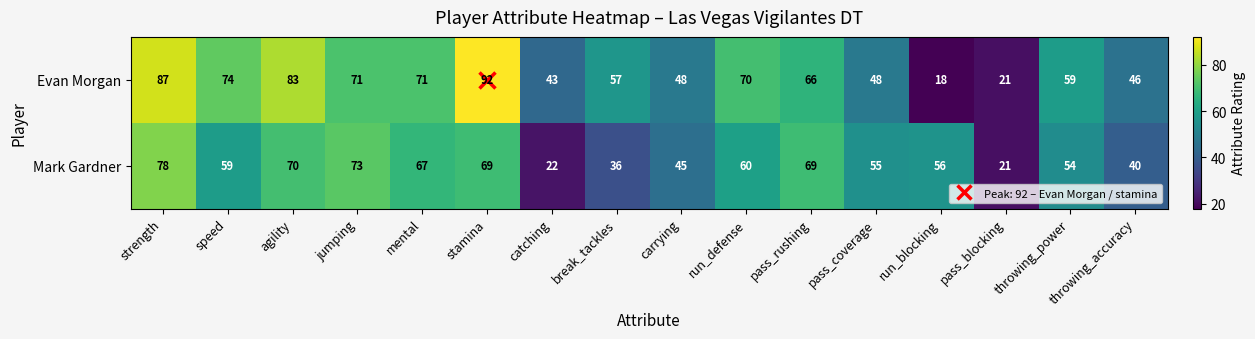

Which series has the widest spread of values?

Evan Morgan